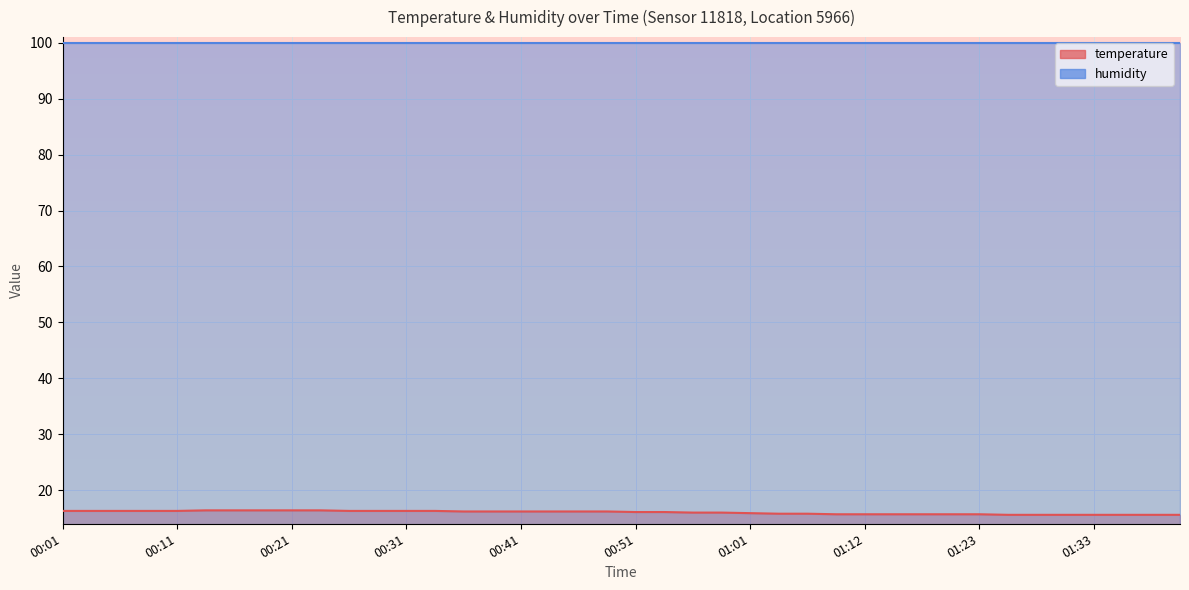

Count the values in the range 15 to 16.

18